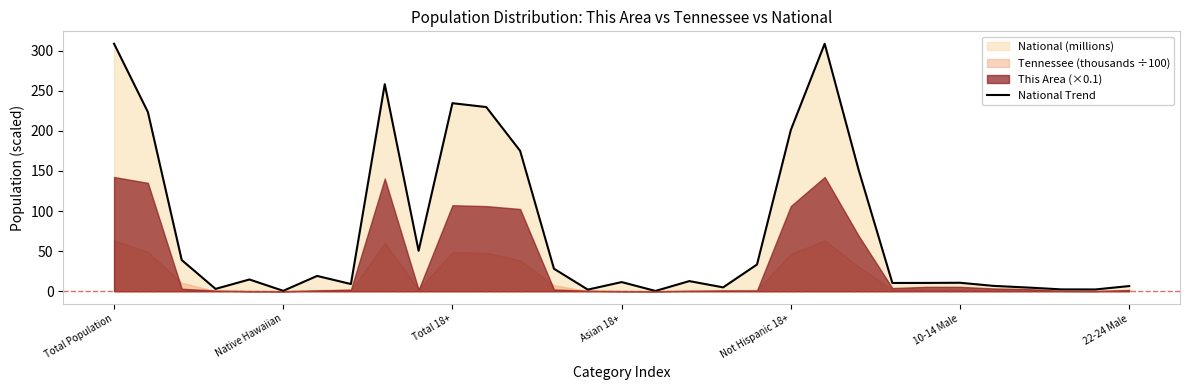

What is the maximum value for National Trend?

308.7